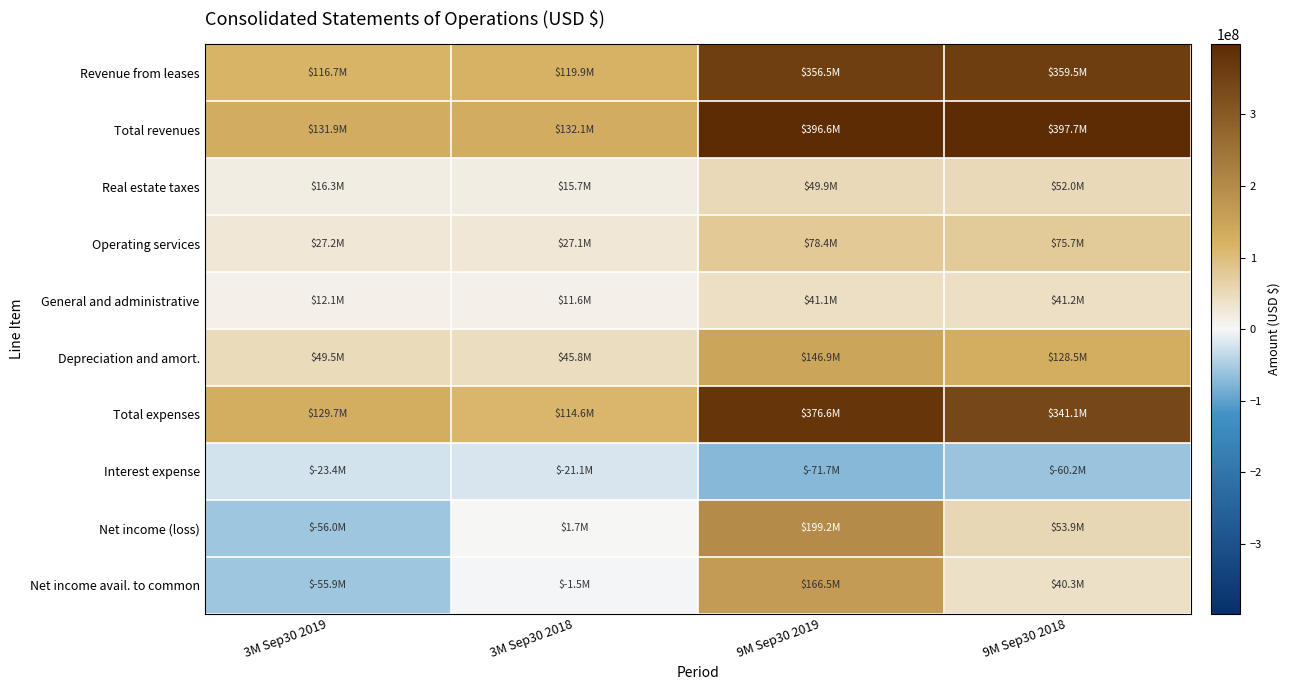

At which category is the sum across all series the highest?

9M Sep30 2019